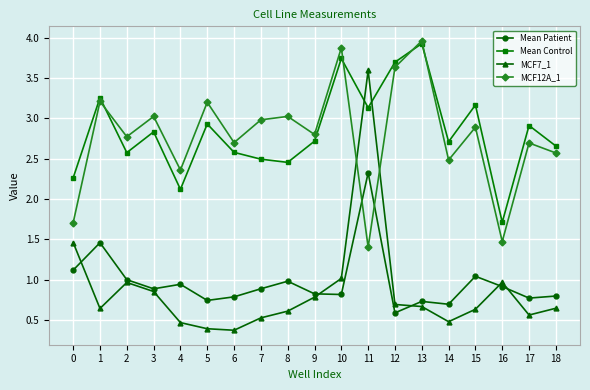

At how many categories does at least one series exceed 0?

19